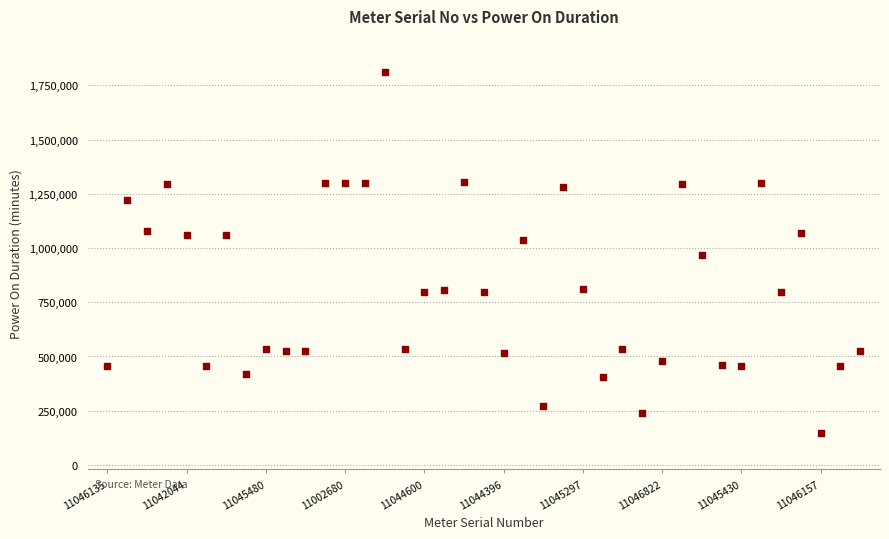

What is the range of Y values (max minus min)?

1665331